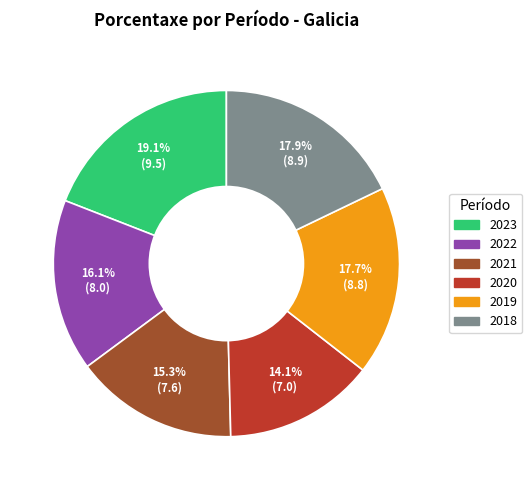

True or false: 2021 accounts for 15% of the total.

True